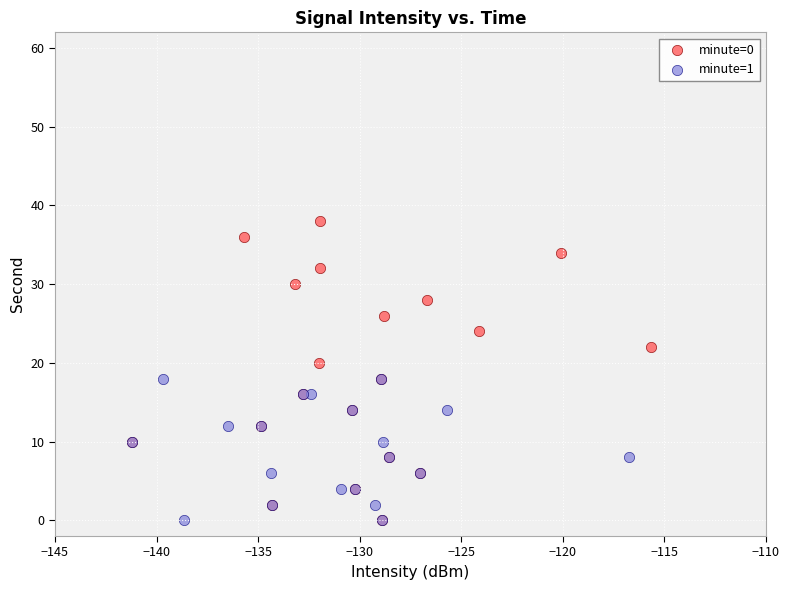

Which series has the largest Y range (max minus min)?

minute=0